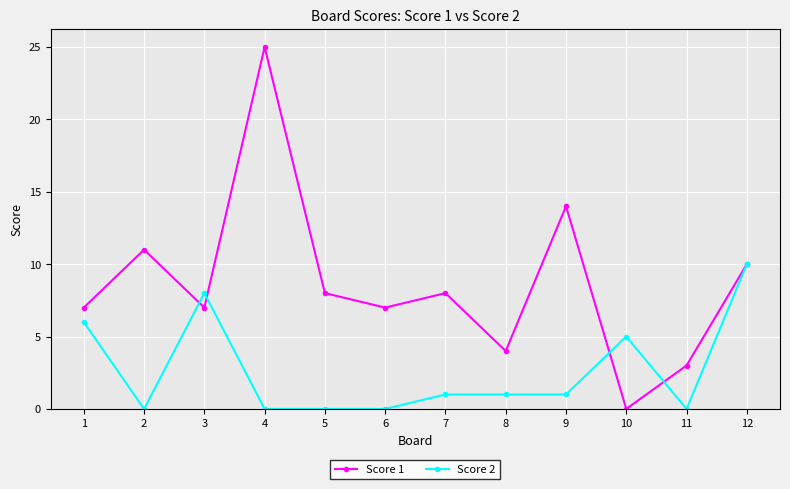

True or false: Score 2 has a value of 0 at 4.

True